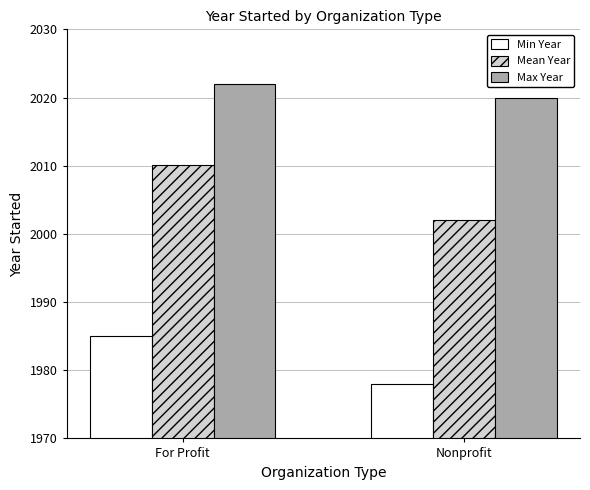

How many values in the Min Year series are below 1985?

1